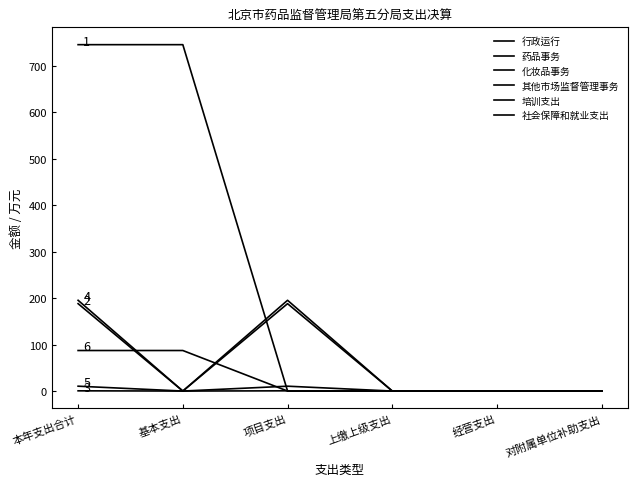

True or false: 其他市场监督管理事务 and 药品事务 intersect in this chart.

False